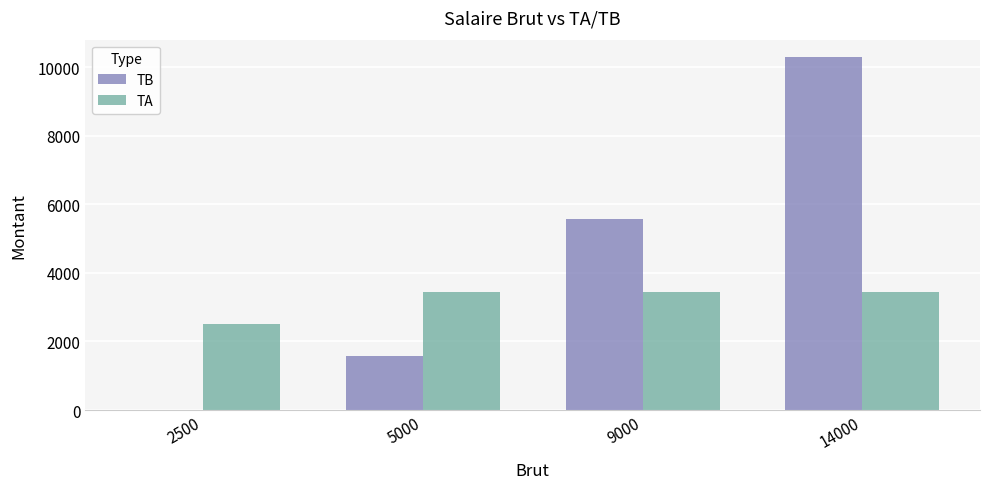

Is it true that TB equals 1572 at 5000?

True